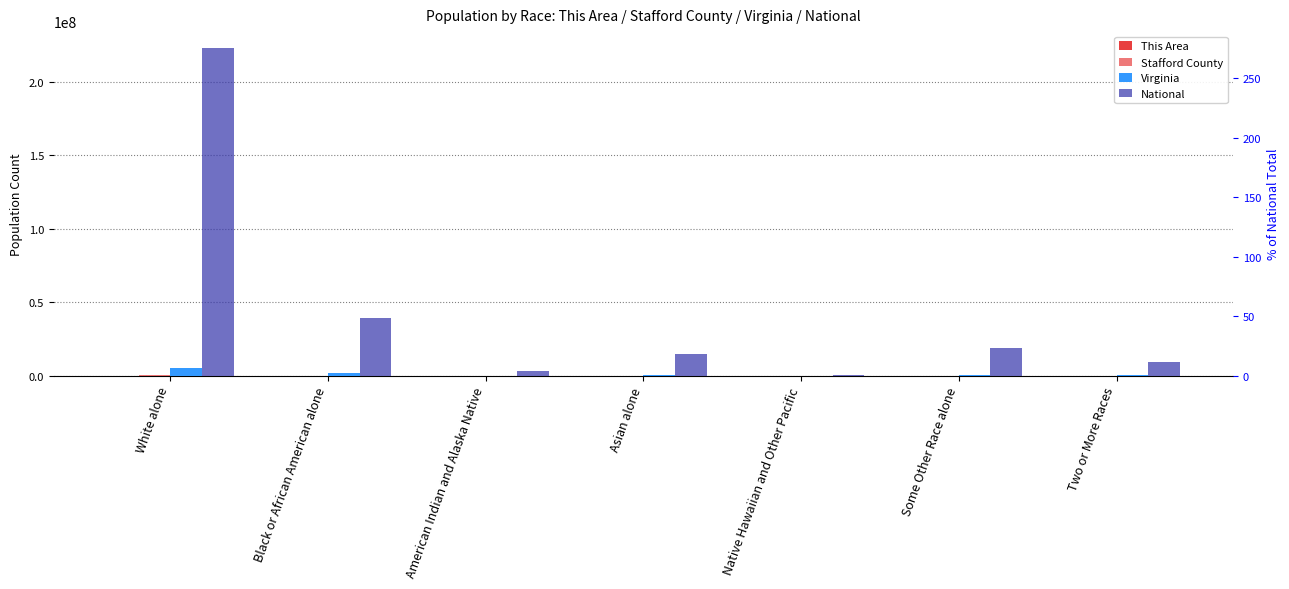

Which category has the lowest value in the Stafford County series?

Native Hawaiian and Other Pacific